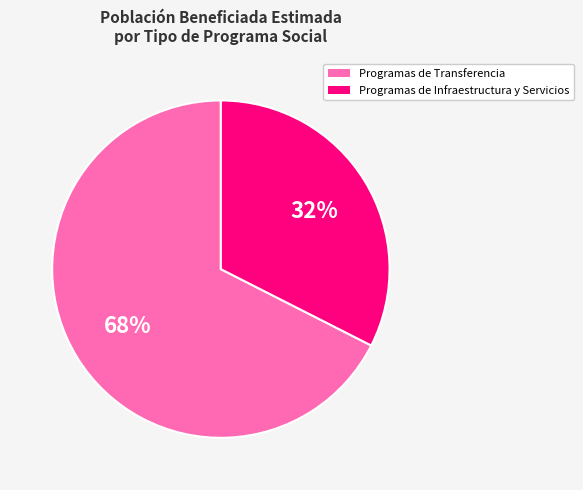

To the nearest percent, what is the average slice percentage?

50%